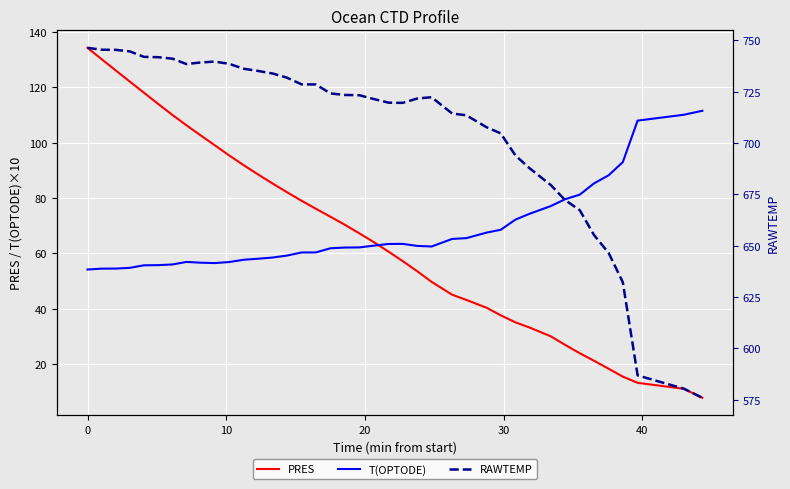

What is the difference between the maximum and minimum values in the T(OPTODE) series?

57.4